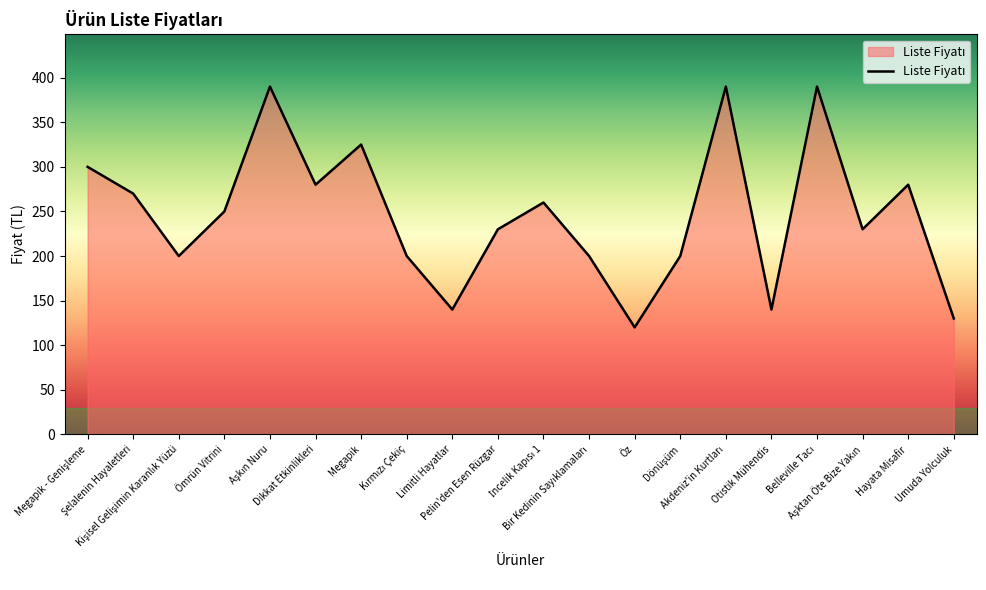

What is the minimum value shown in the chart?

120